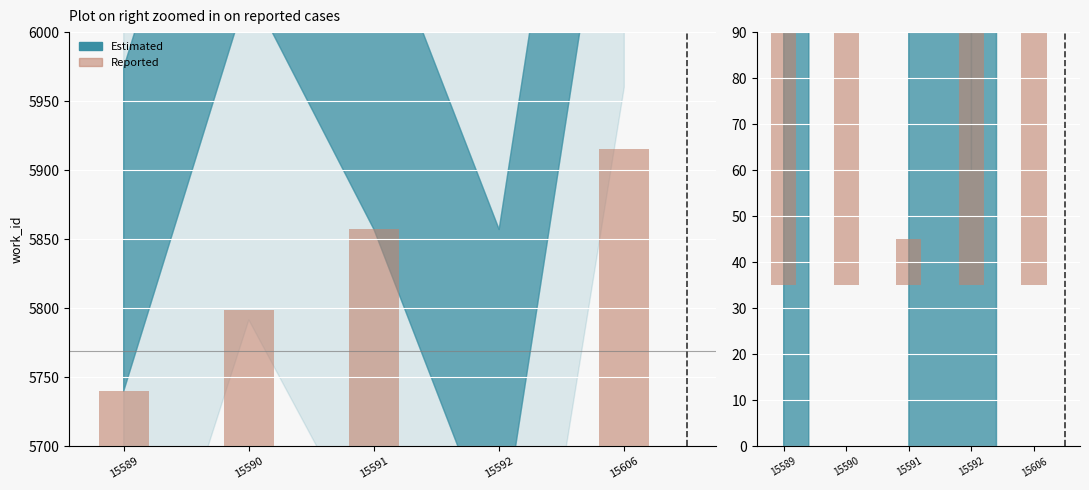

At which label is the value closest to 17581?

15590